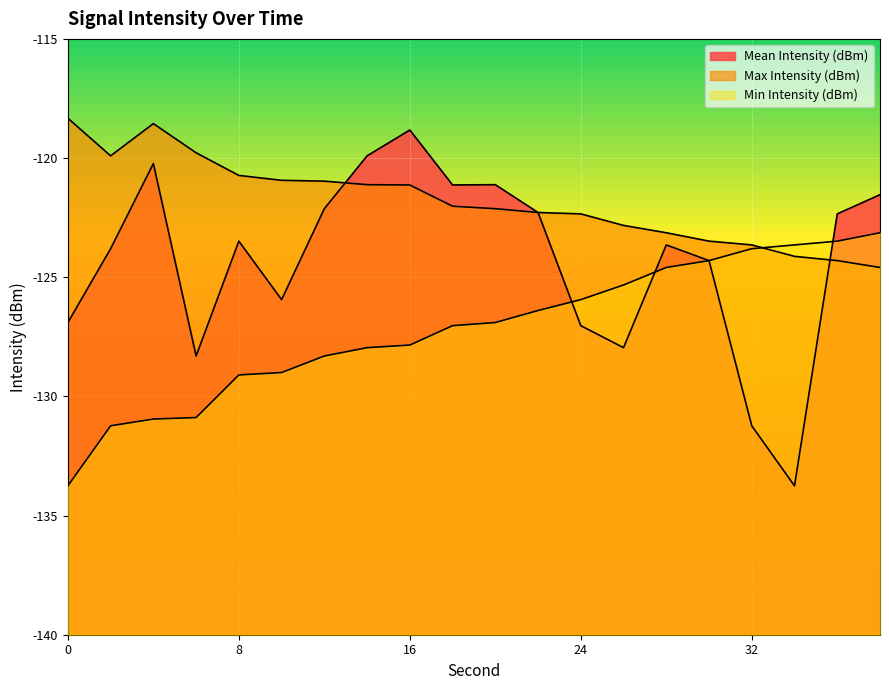

What is the difference between the maximum and minimum values in the Max Intensity (dBm) series?

6.3